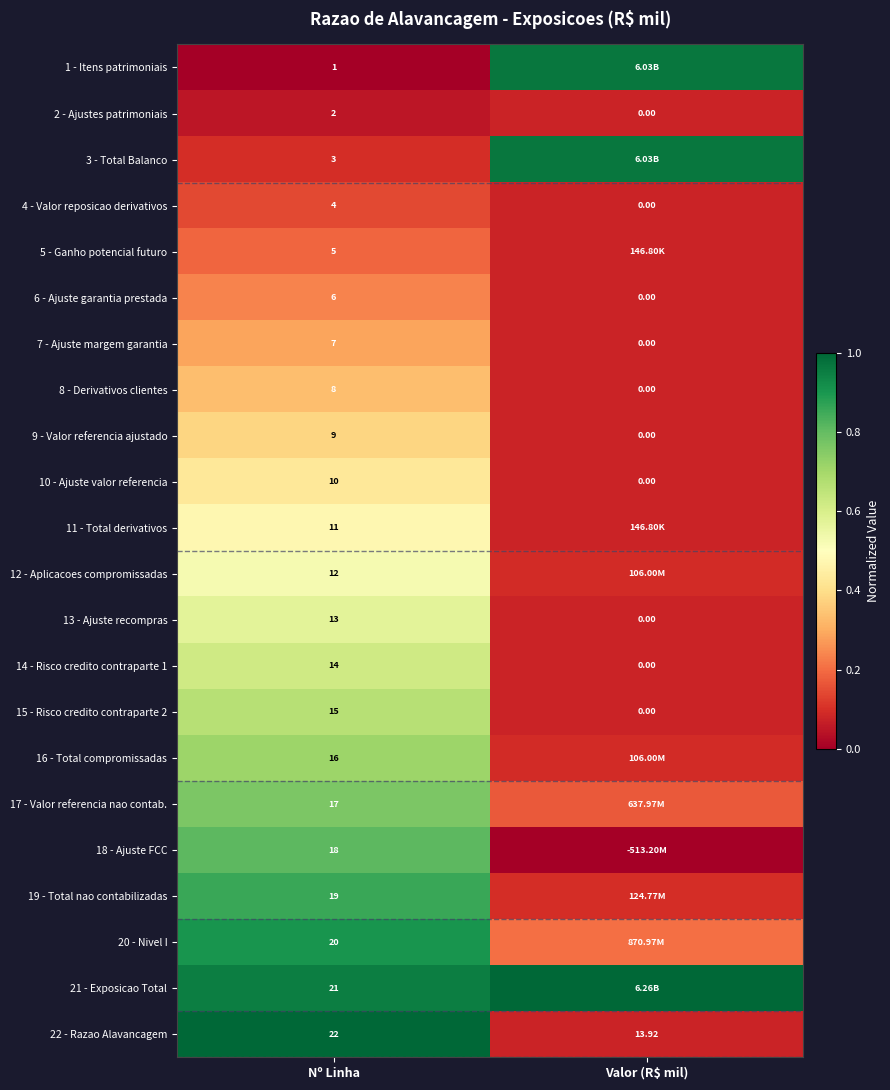

Which category has the lowest value in the 13 - Ajuste recompras series?

Valor (R$ mil)